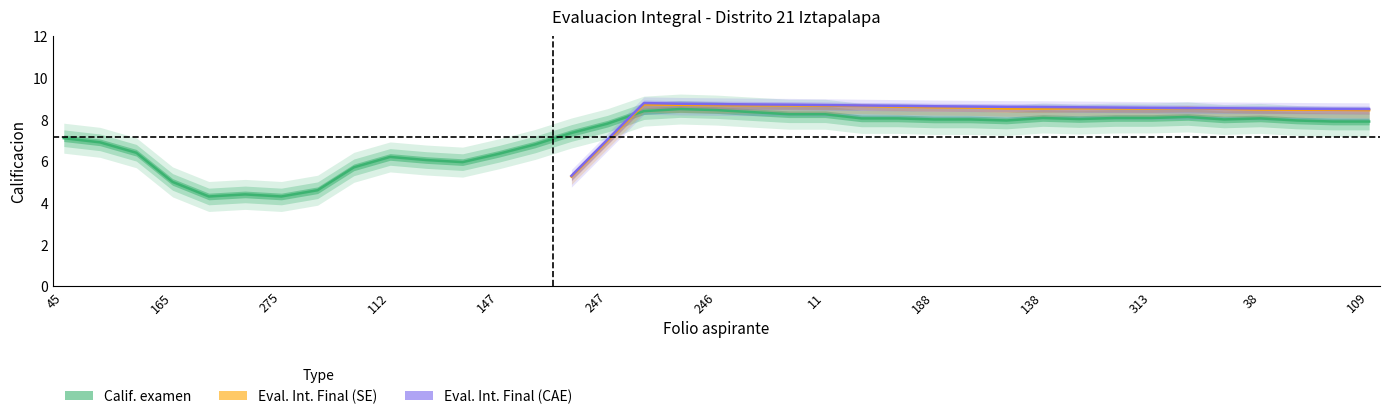

How many values in Eval. Int. Calif. Final (CAE) are above zero?

23